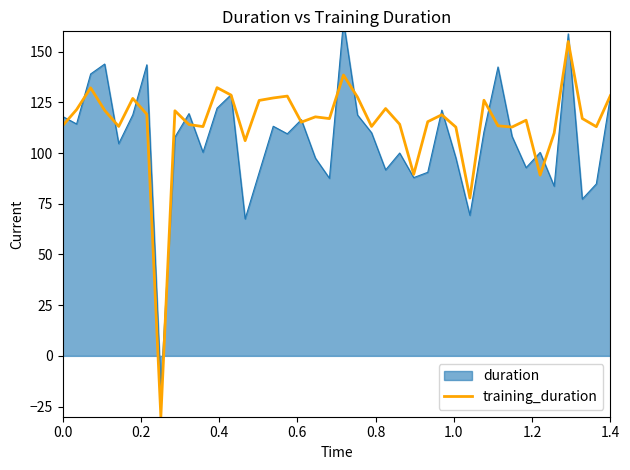

What is the lowest value of the training_duration series?

-30.0